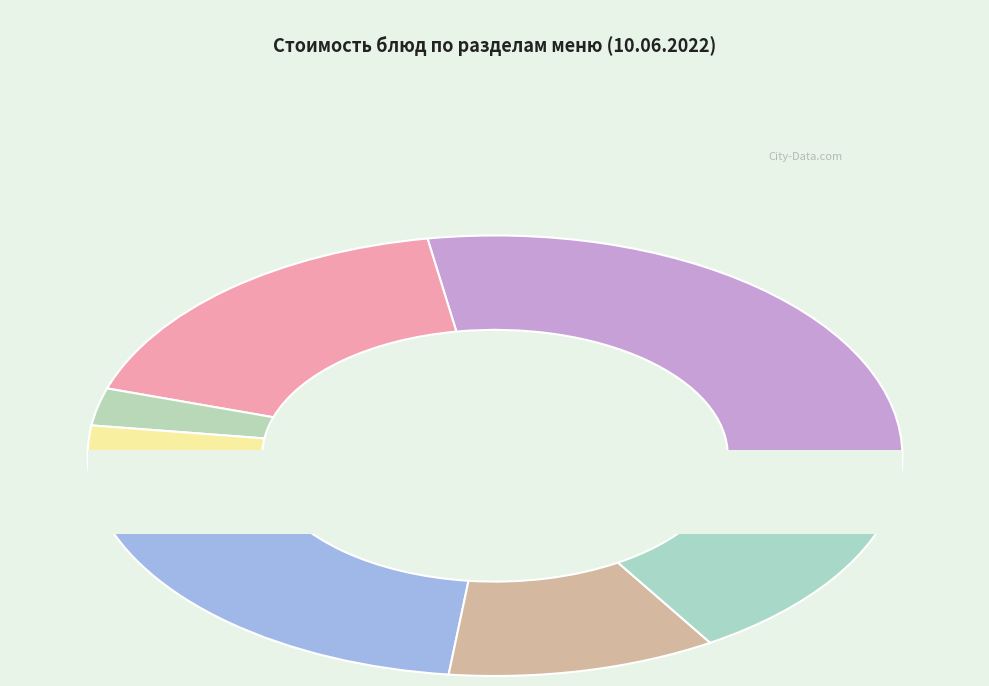

To the nearest percent, what is the difference between the Горячее блюдо and Гарнир slice percentages?

17%